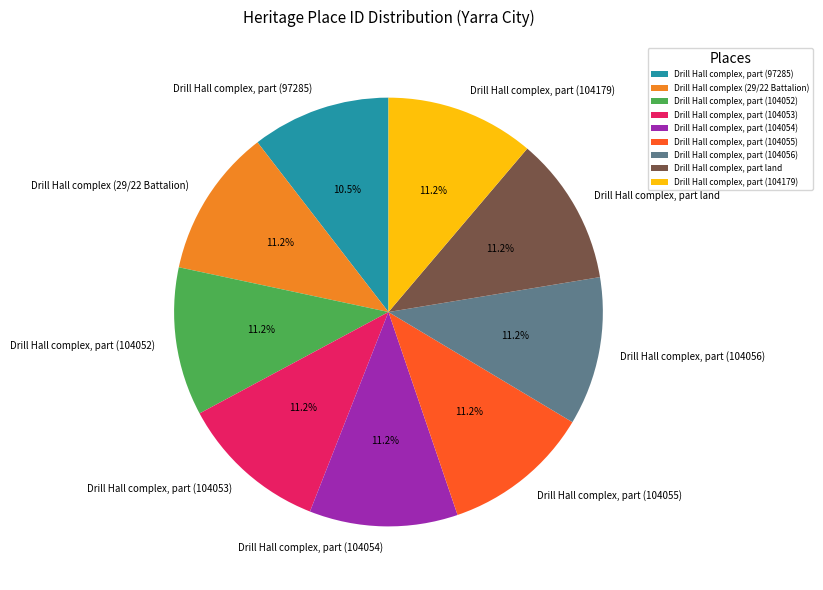

Does Drill Hall complex, part (104056) represent more than half of the total?

No